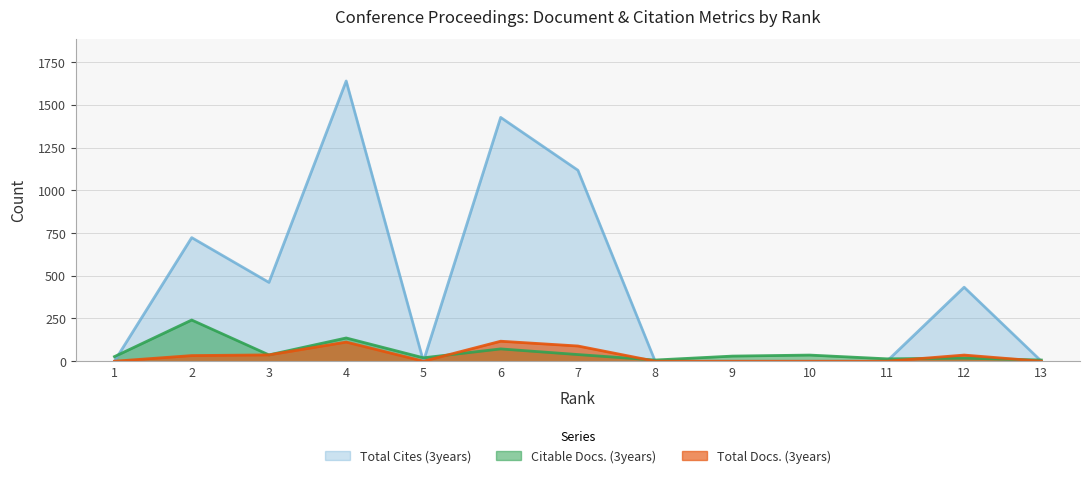

Which series has the largest total across all categories?

Total Cites (3years)